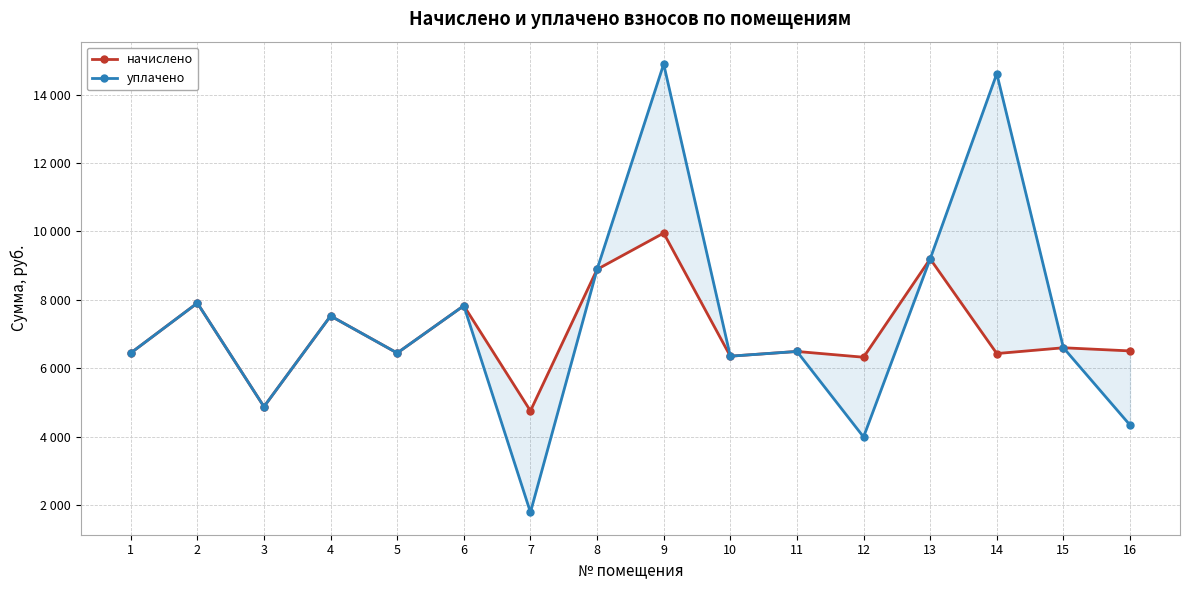

Reading left to right, list all the values displayed in this chart.

начислено: 1=6451.2	2=7910.5	3=4884.5	4=7534.1	5=6451.2	6=7833.6	7=4761.6	8=8893.4	9=9953.3	10=6359.0	11=6497.3	12=6328.3	13=9200.6	14=6435.8	15=6604.8	16=6512.6
уплачено: 1=6451.2	2=7910.5	3=4884.5	4=7534.1	5=6451.2	6=7833.6	7=1800.0	8=8893.4	9=14888.5	10=6359.0	11=6497.3	12=4000.0	13=9200.6	14=14608.0	15=6604.8	16=4346.3